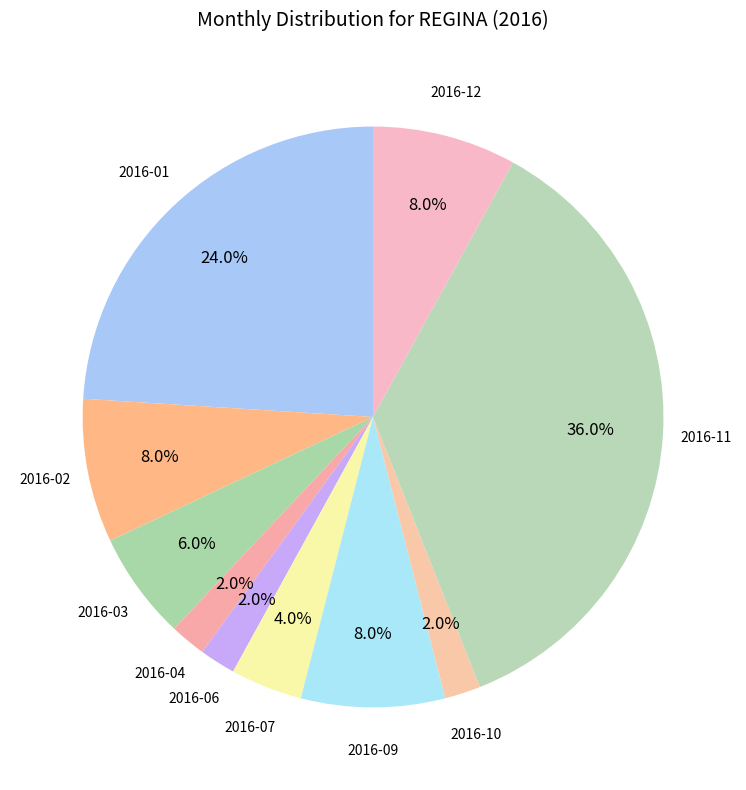

Which category has the biggest portion of the pie?

2016-11